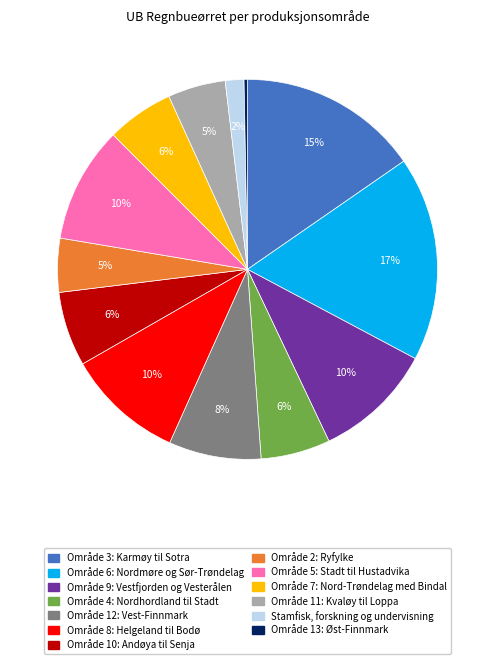

Is there a majority slice in this chart?

No